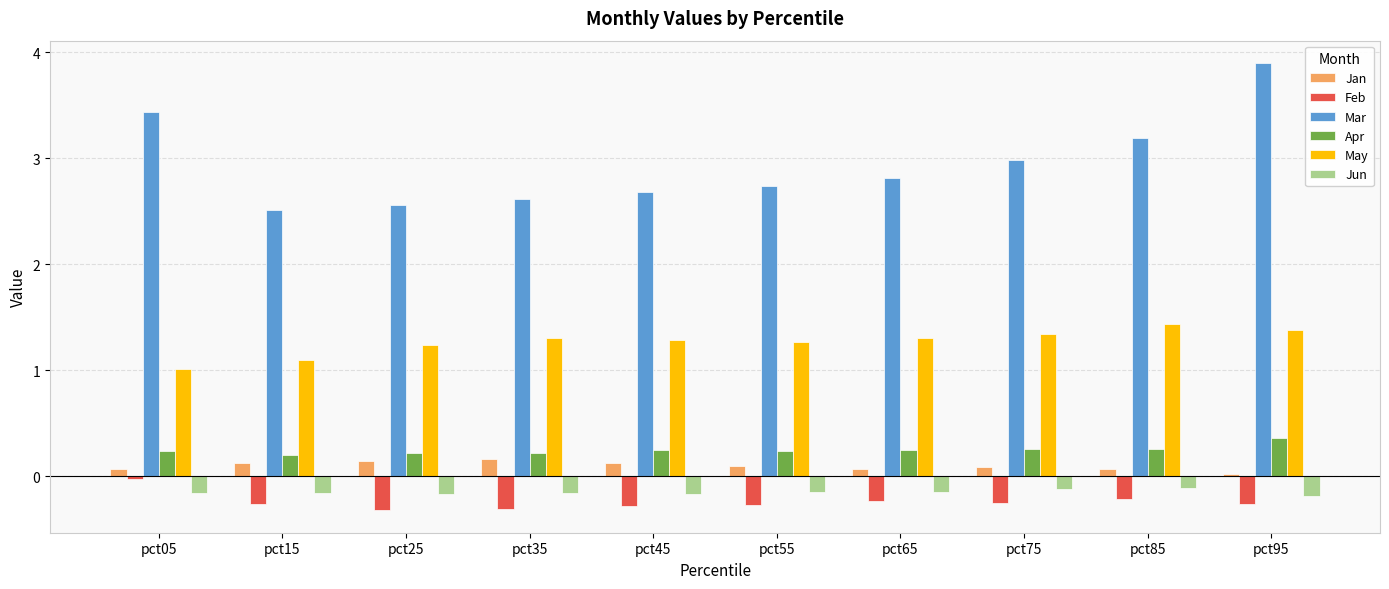

What is the spread (max minus min) of values at pct05?

3.6